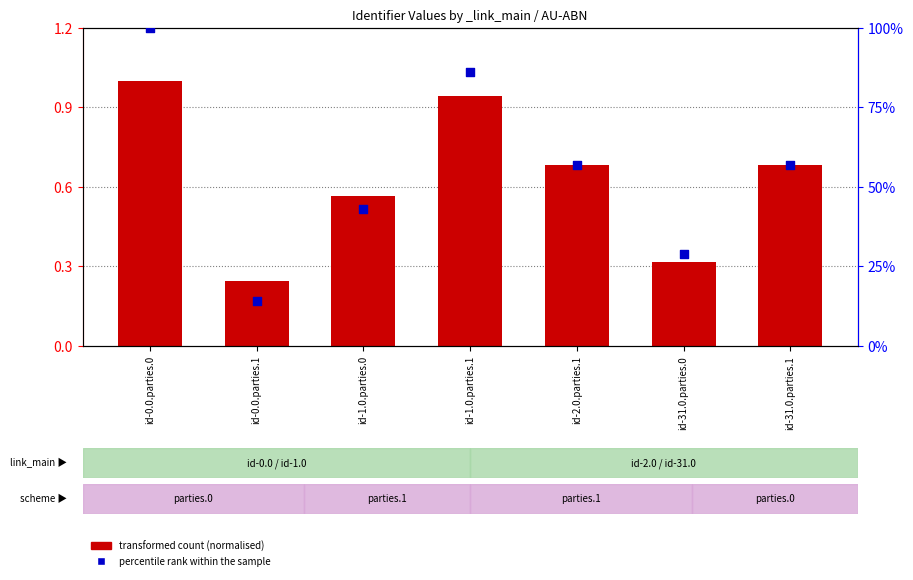

What are all the series names shown in the legend?

transformed count (normalised), percentile rank within the sample